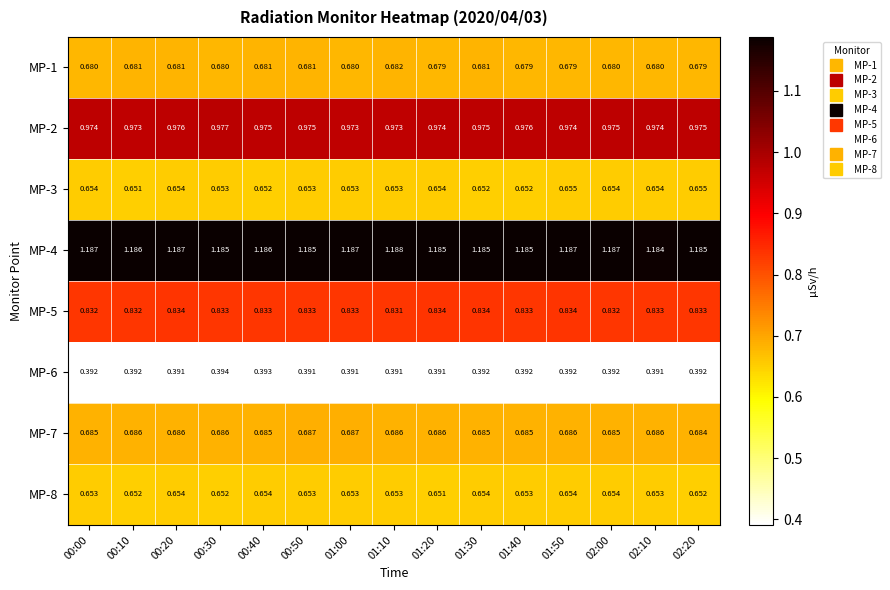

Is the value of MP-3 at 01:40 greater than the value of MP-7 at 00:00?

No